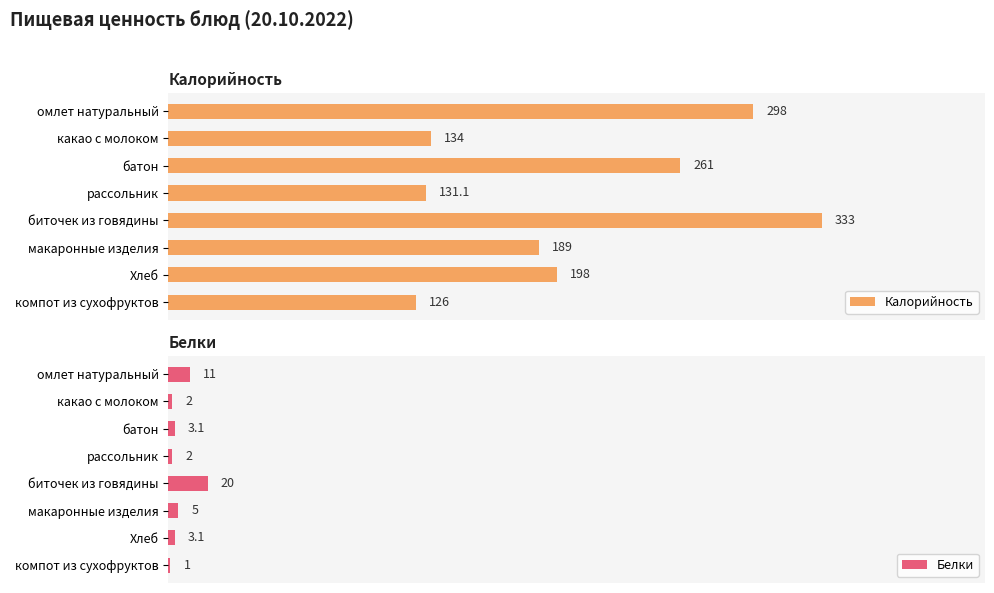

How many distinct data groups are displayed?

2